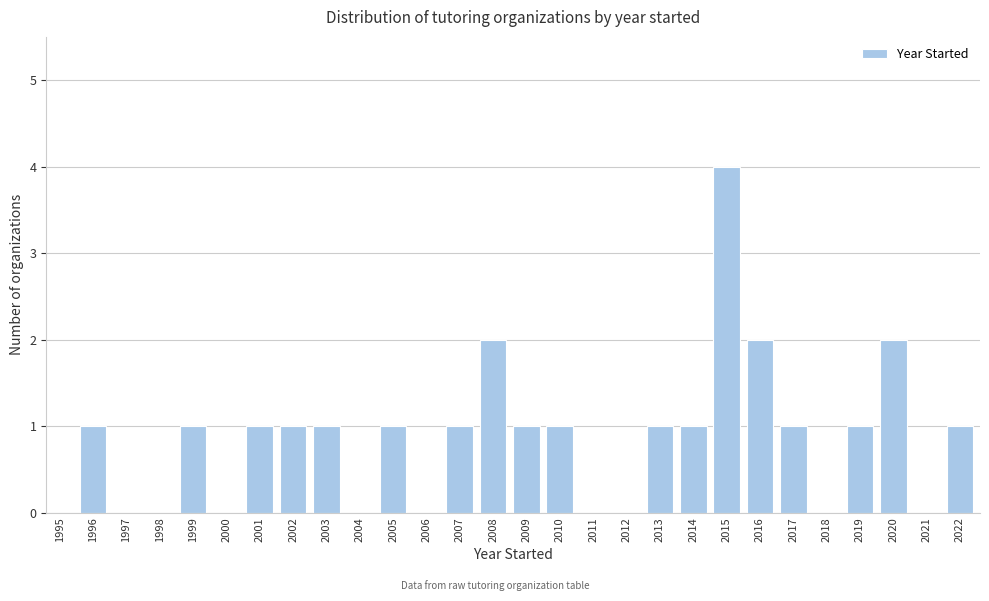

Reading left to right, what are all the values shown in this chart?

1995=0	1996=1	1997=0	1998=0	1999=1	2000=0	2001=1	2002=1	2003=1	2004=0	2005=1	2006=0	2007=1	2008=2	2009=1	2010=1	2011=0	2012=0	2013=1	2014=1	2015=4	2016=2	2017=1	2018=0	2019=1	2020=2	2021=0	2022=1